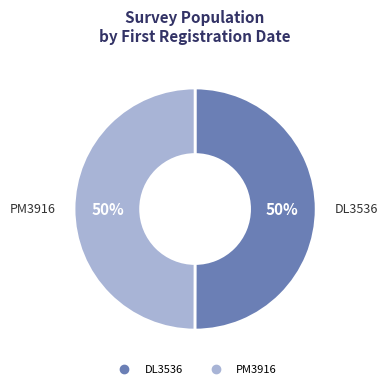

Combined, do DL3536 and PM3916 account for over 50%?

Yes